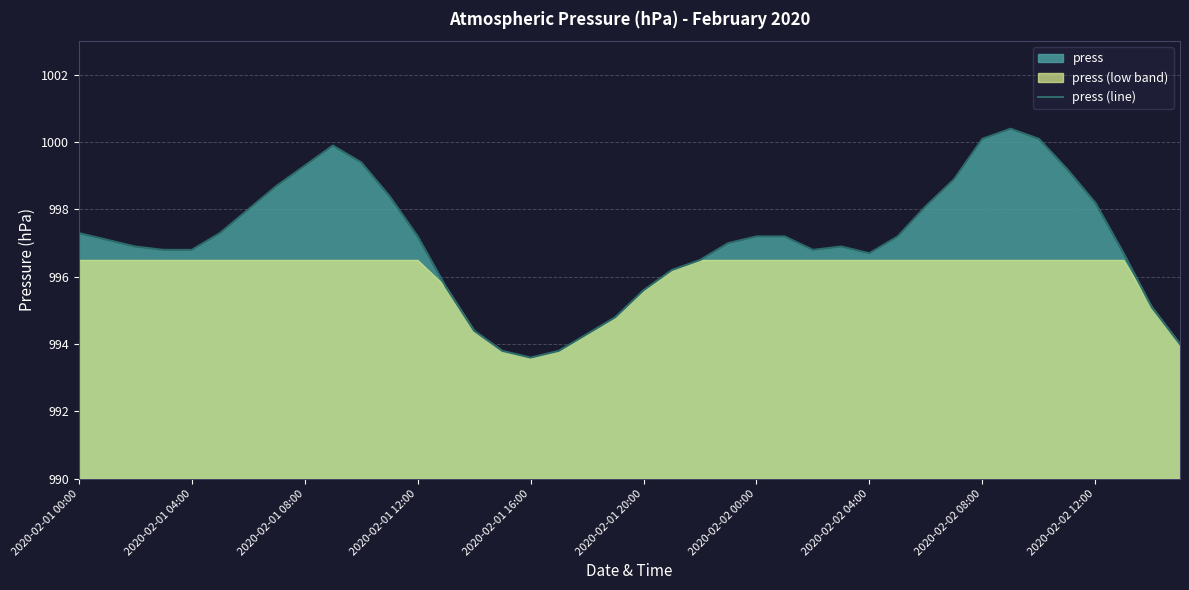

The value at 37 is 996.7. True or false?

True